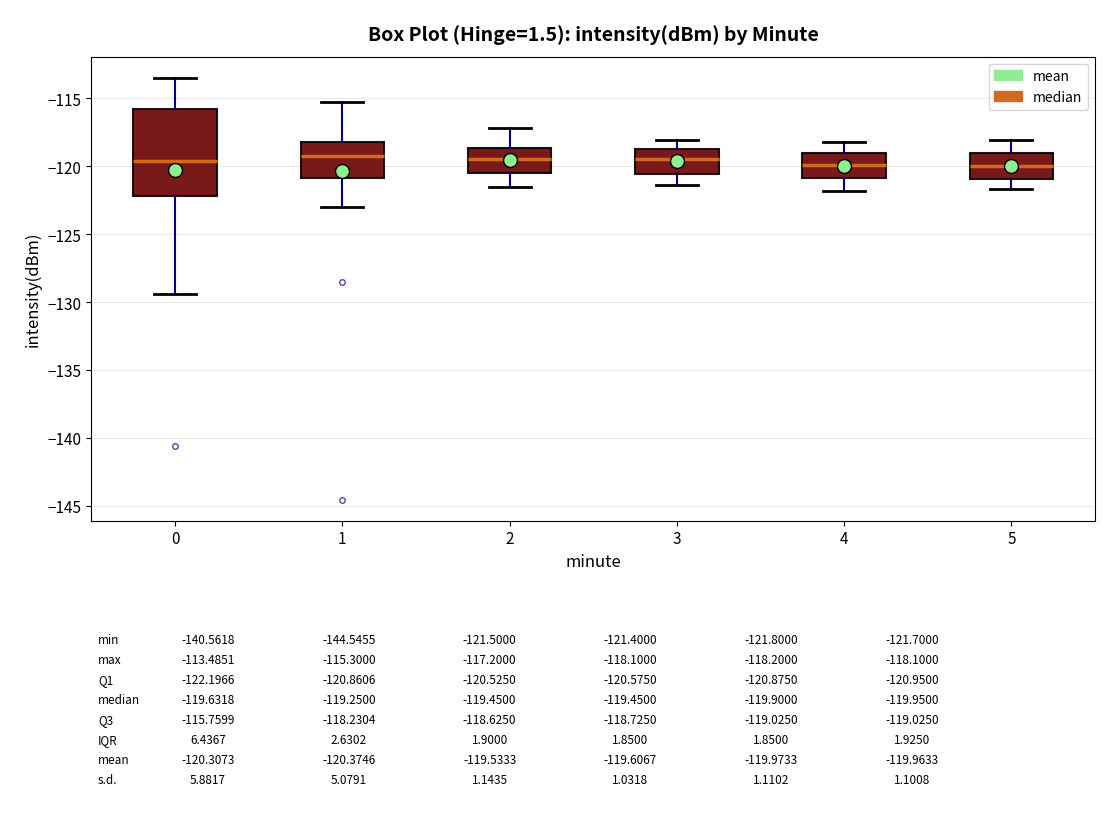

Where is the lower edge of the box at x = 0 on the y-axis? The values are not printed on the chart, so give them approximately, as read against the axis.

-122.0